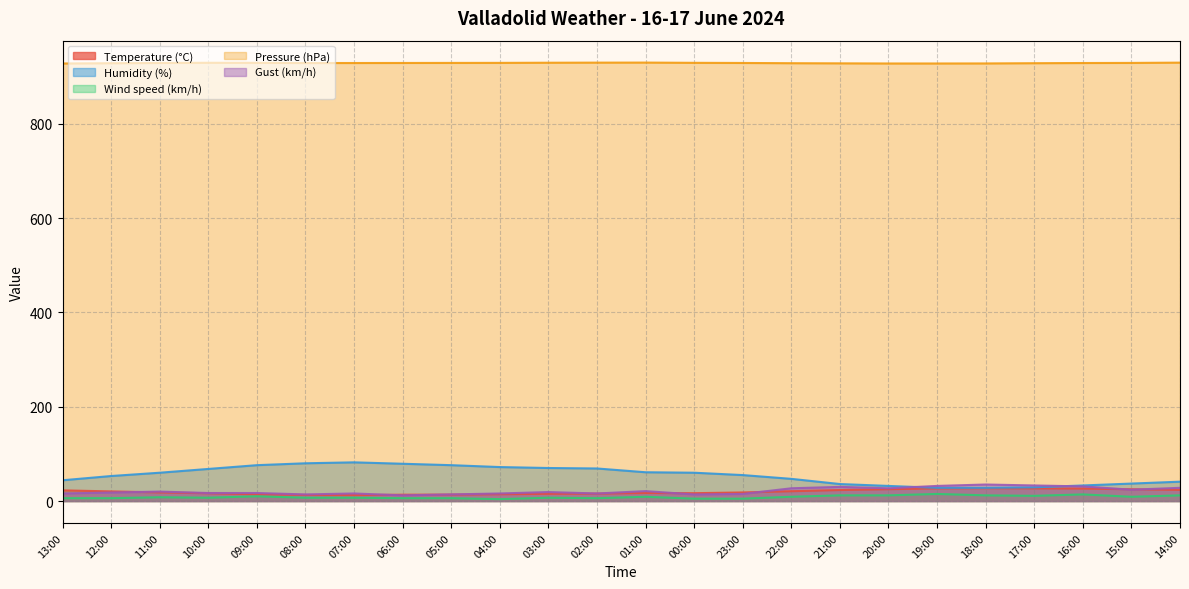

True or false: Wind speed (km/h) and Gust (km/h) cross at least once.

False